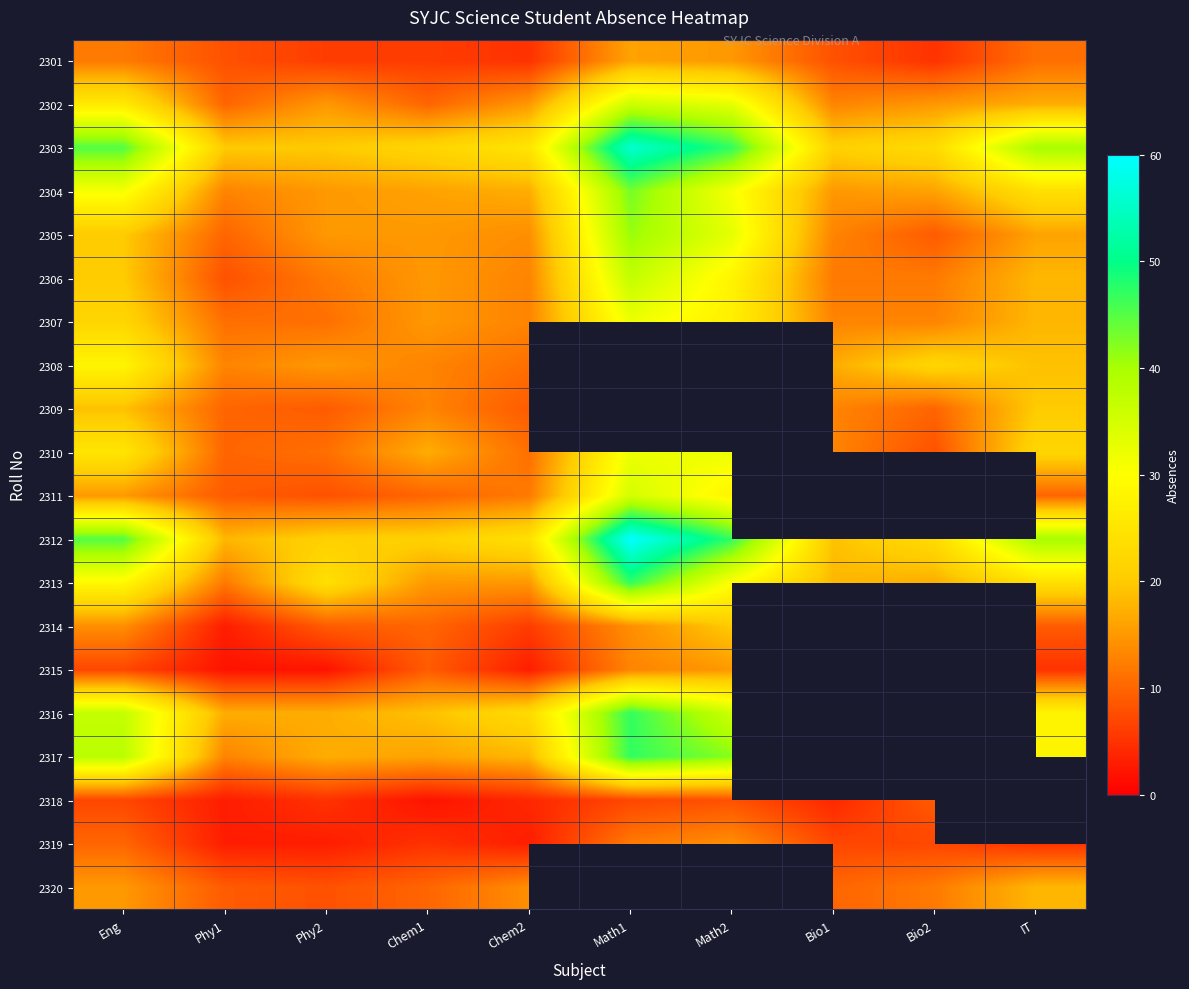

Is the value of 2320 at Math2 greater than the value of 2314 at Phy2?

No